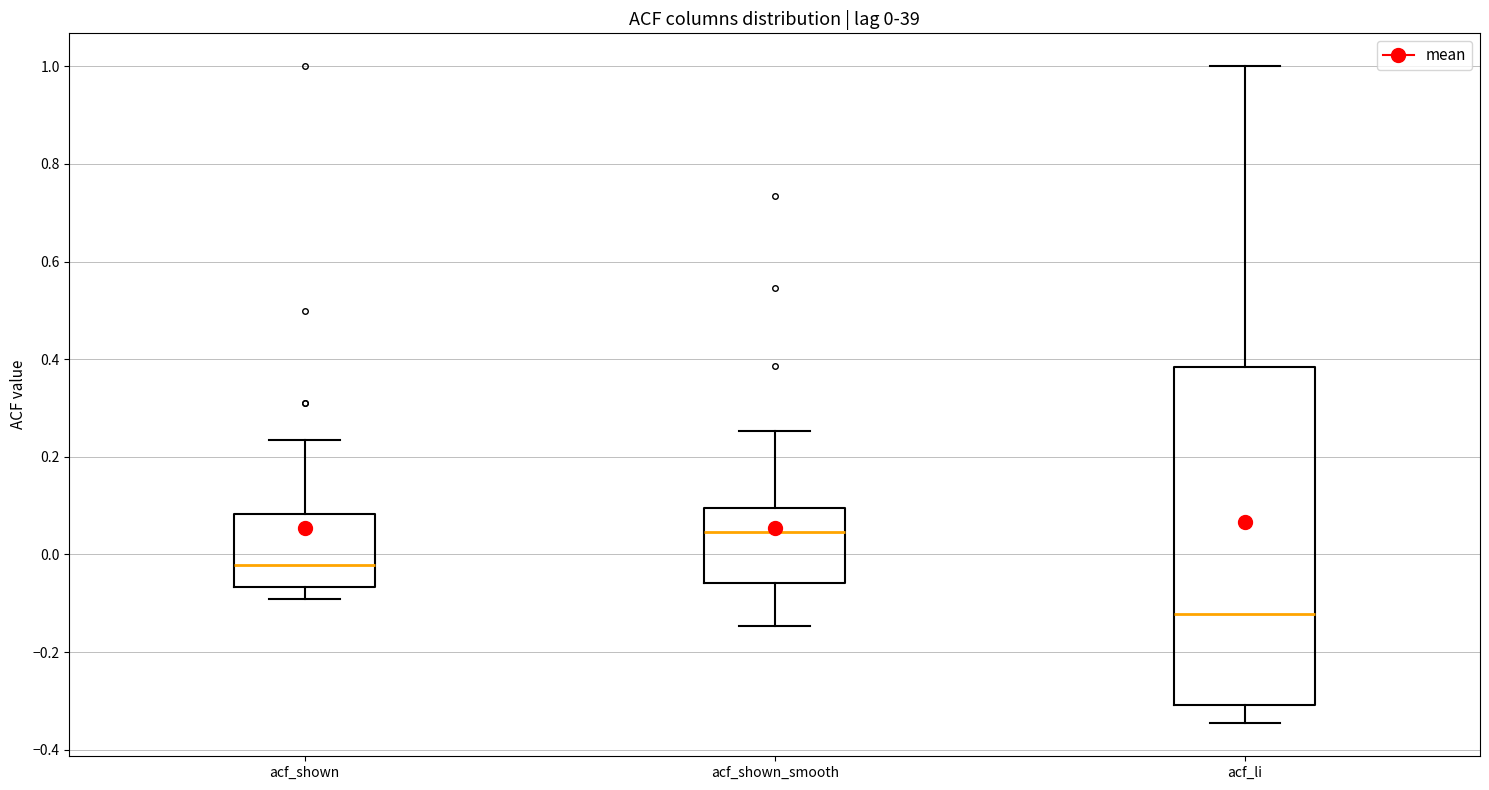

Which box is the tallest, from its lower edge to its upper edge?

acf_li